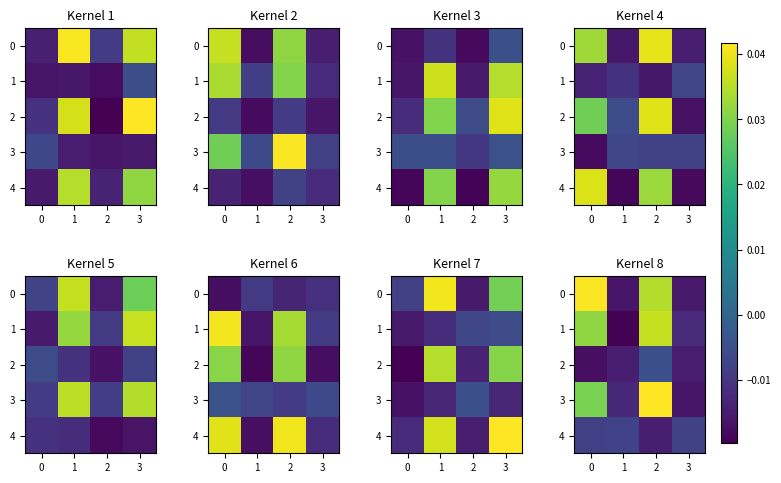

True or false: 3 has a value of -0.0 at 3.

False